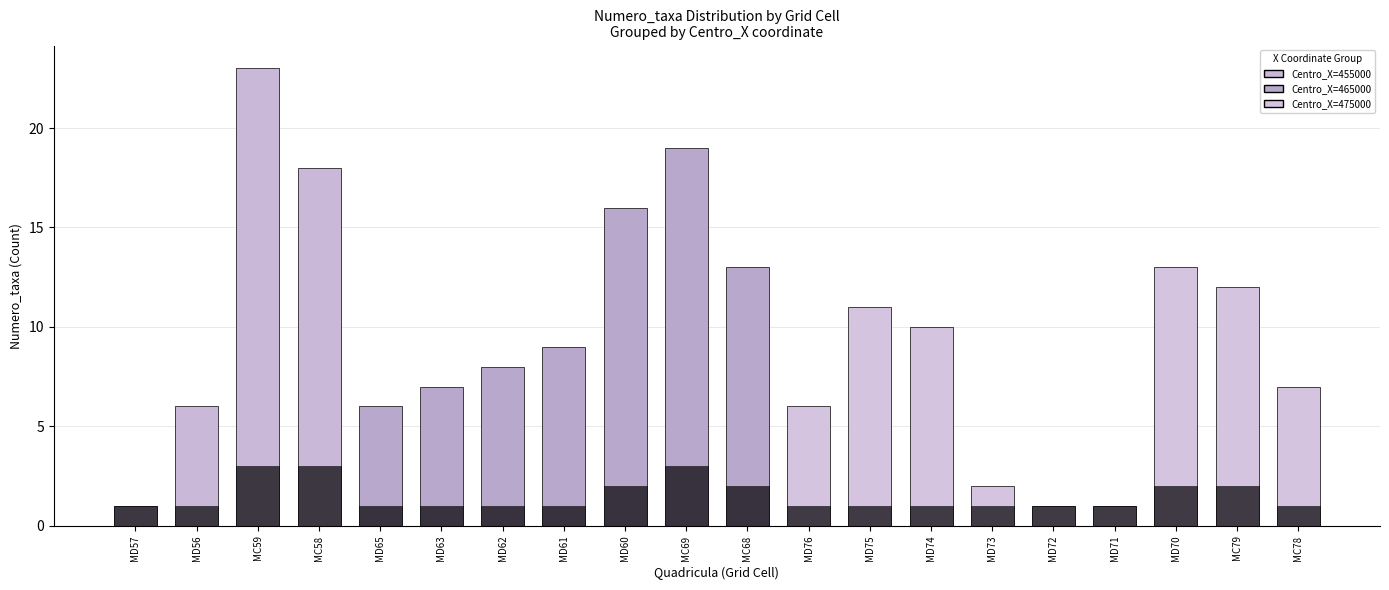

List the labels in order of value, smallest first.

MD57, MD72, MD71, MD73, MD56, MD65, MD76, MD63, MC78, MD62, MD61, MD74, MD75, MC79, MC68, MD70, MD60, MC58, MC69, MC59